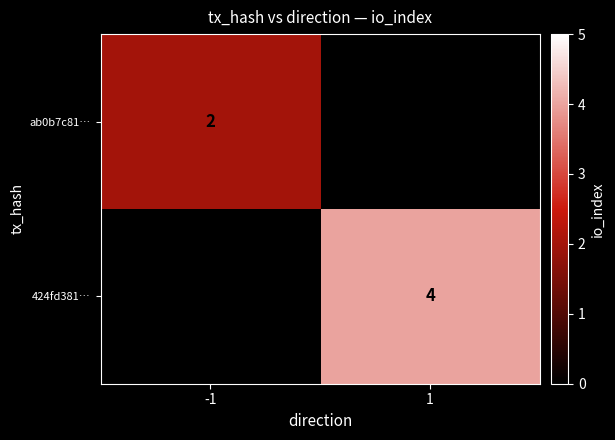

The value of ab0b7c81… at -1 is 4. True or false?

False